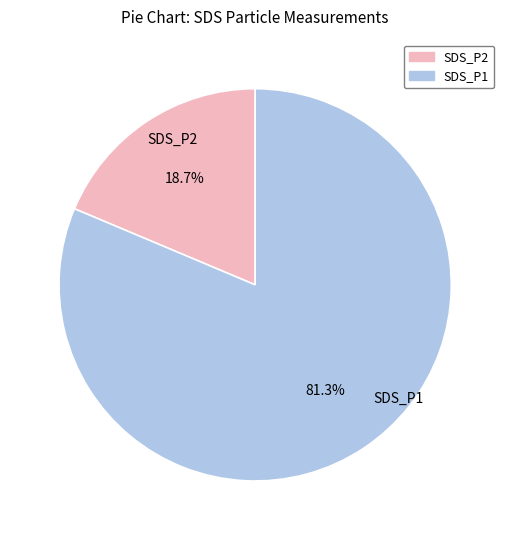

What portion of the pie excludes SDS_P1?

18.7%